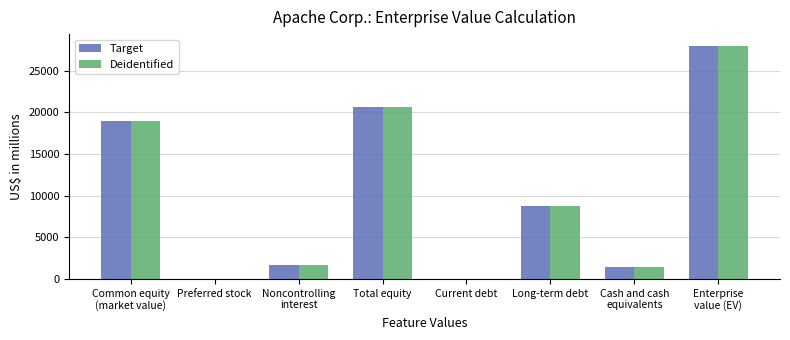

Is it true that Target equals 1662 at Noncontrolling
interest?

True